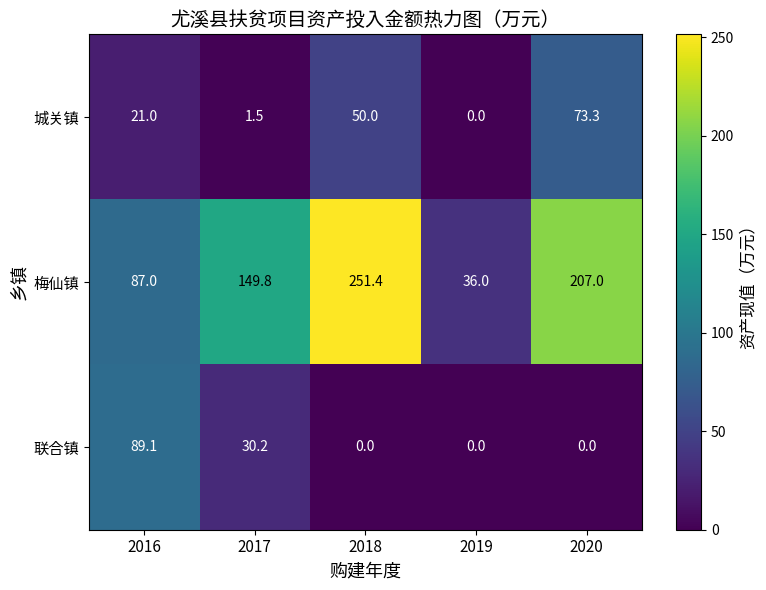

Reading left to right, list all the values displayed in this chart.

城关镇: 2016=21.0	2017=1.5	2018=50.0	2019=0.0	2020=73.3
梅仙镇: 2016=87.0	2017=149.8	2018=251.4	2019=36.0	2020=207.0
联合镇: 2016=89.1	2017=30.2	2018=0.0	2019=0.0	2020=0.0